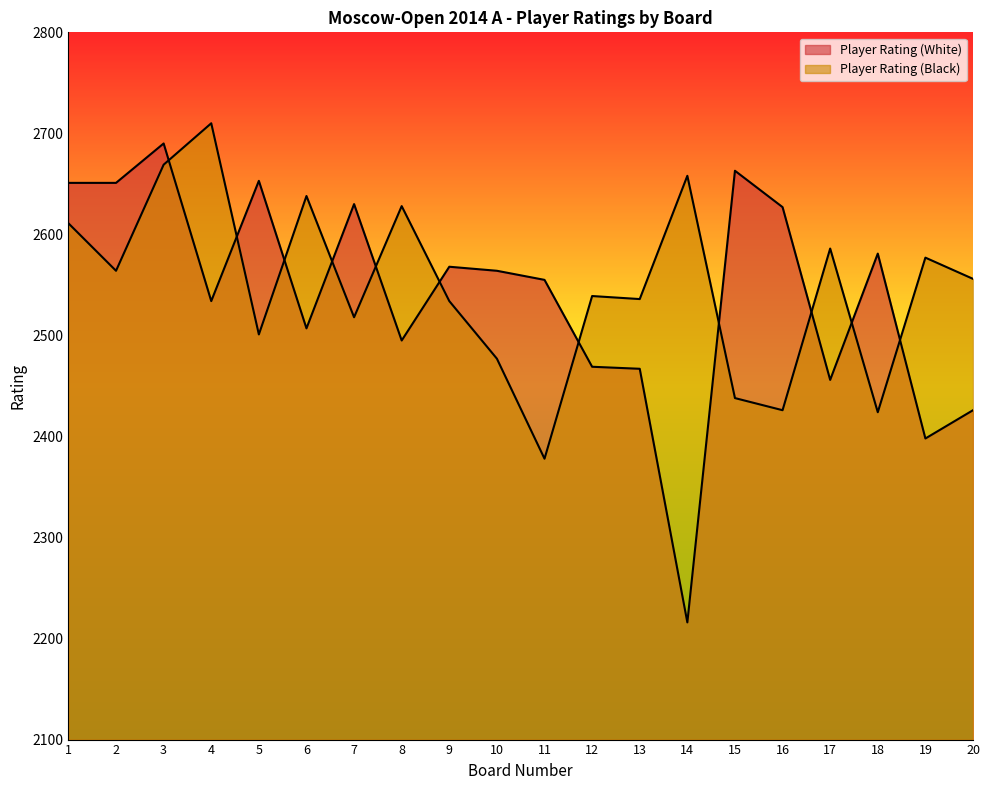

At which label is Player Rating (Black) closest to 2544?

12